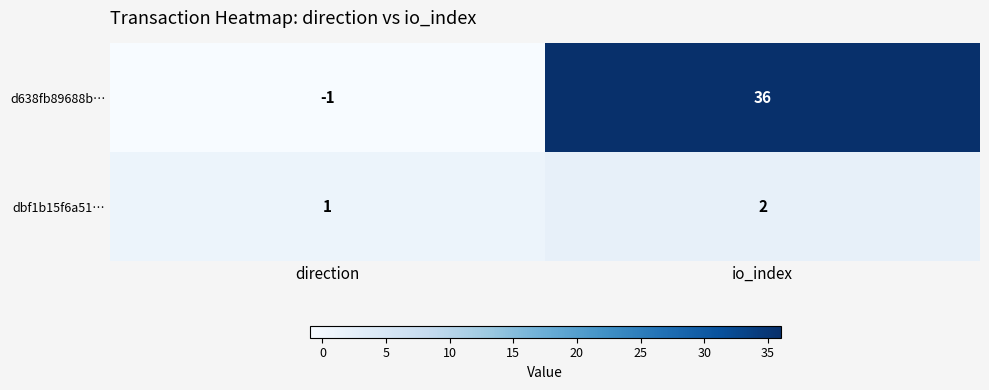

What is the spread (max minus min) of values at io_index?

34